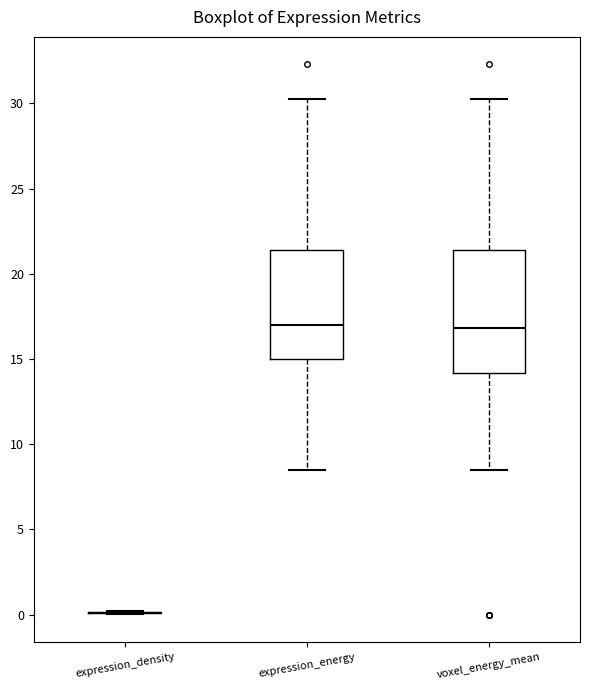

Reading left to right, transcribe this box plot: for each box, give where its median line is, the range the box spans, and where its two whiskers end, as read against the y-axis. The values are not printed on the chart, so give them approximately, as read against the axis.

expression_density: box collapsed to a line at 0.0, whiskers 0.0 to 0.0
expression_energy: median 17.0, box 15.0 to 21.5, whiskers 8.5 to 30.0
voxel_energy_mean: median 17.0, box 14.0 to 21.5, whiskers 8.5 to 30.0